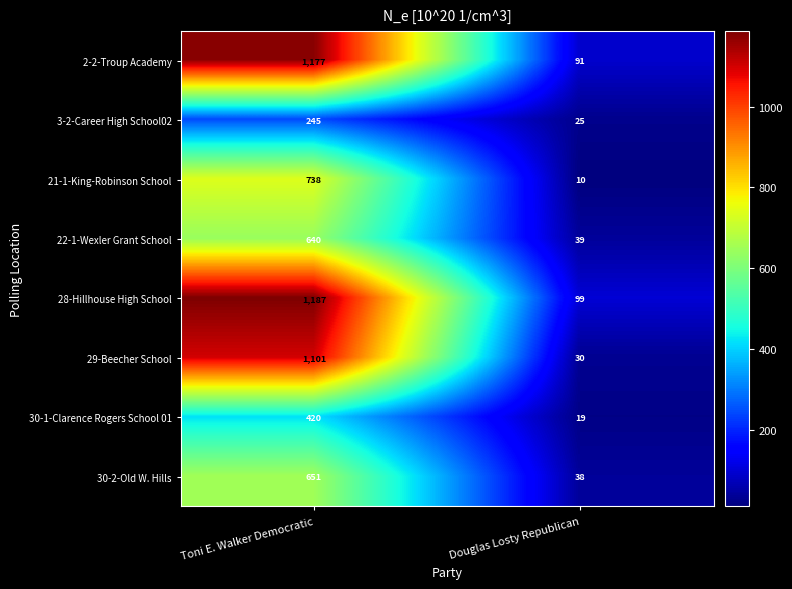

What is the sum of all 2-2-Troup Academy values?

1268